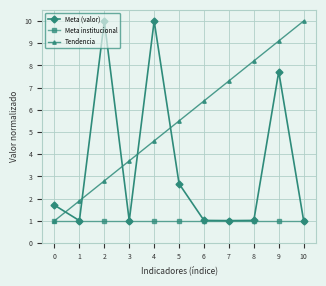

What is the sum of the Tendencia values at 7 and 6?

13.7